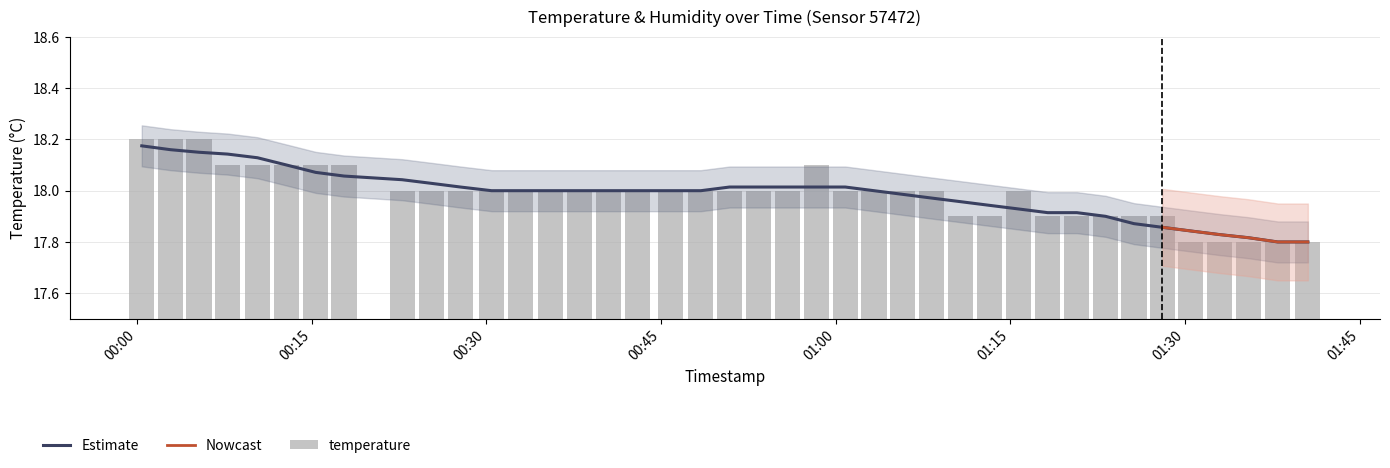

At which label is the value closest to 18?

2023-07-08T00:22:46